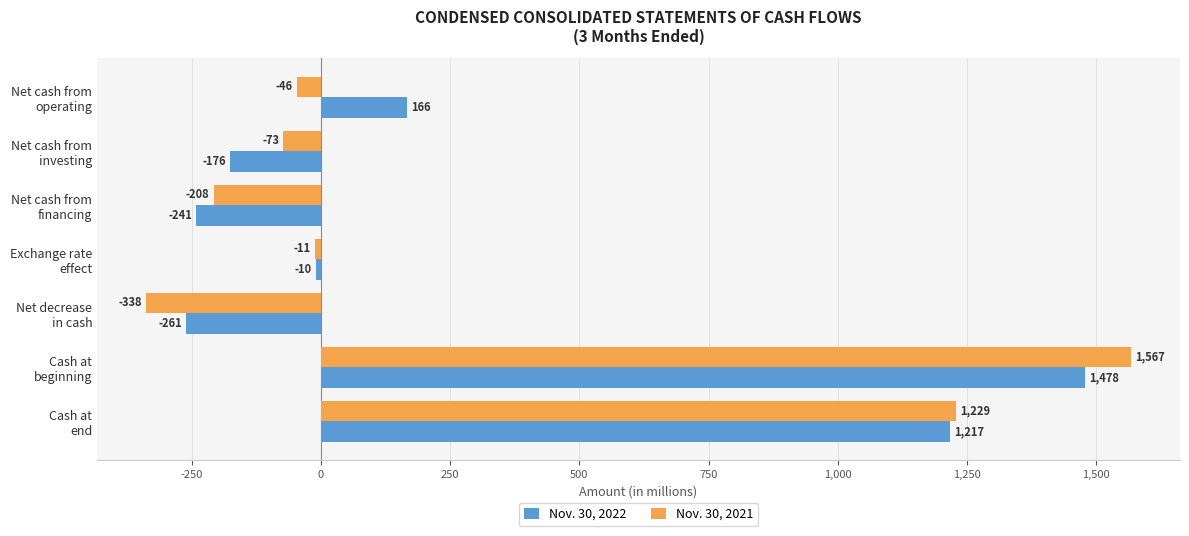

Rank the categories by Nov. 30, 2021 value from highest to lowest.

Cash at
beginning, Cash at
end, Exchange rate
effect, Net cash from
operating, Net cash from
investing, Net cash from
financing, Net decrease
in cash